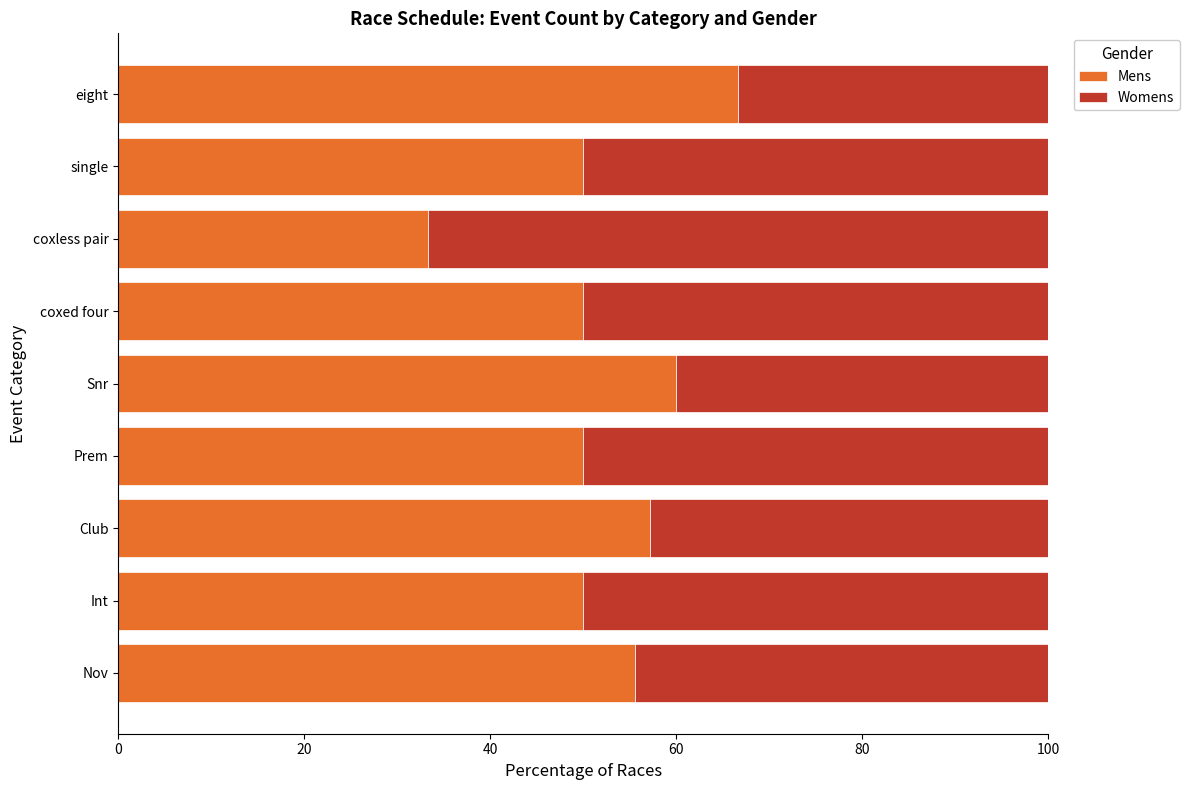

What value does the Mens series have at Int?

50.0